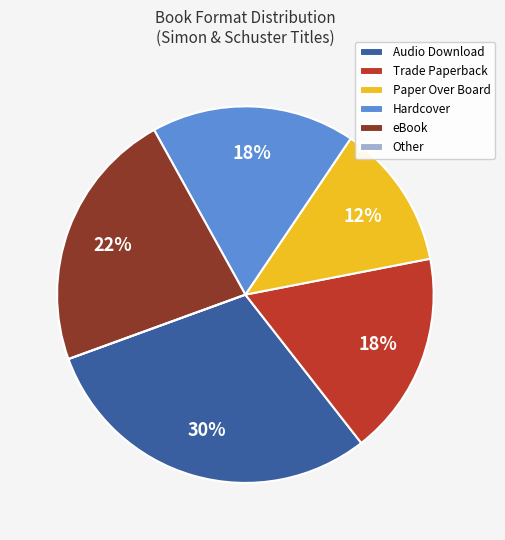

True or false: Hardcover accounts for 8% of the total.

False